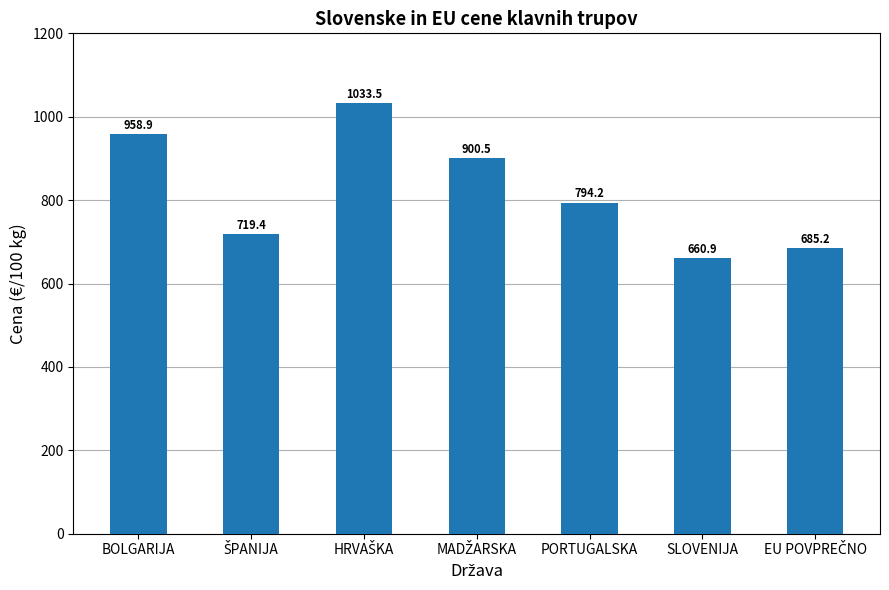

What is the minimum value shown in the chart?

660.9